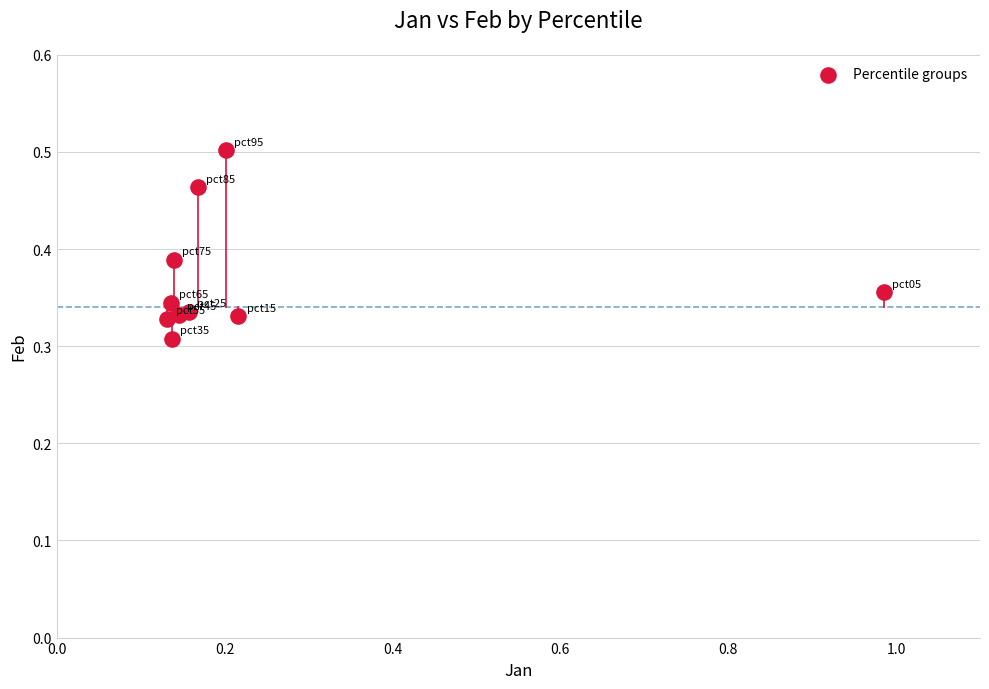

What is the range of X values (max minus min)?

0.9